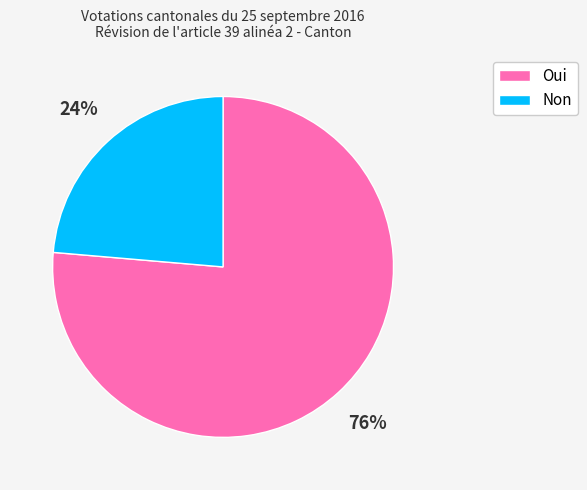

To the nearest percent, what is the combined percentage of Oui and Non?

100%